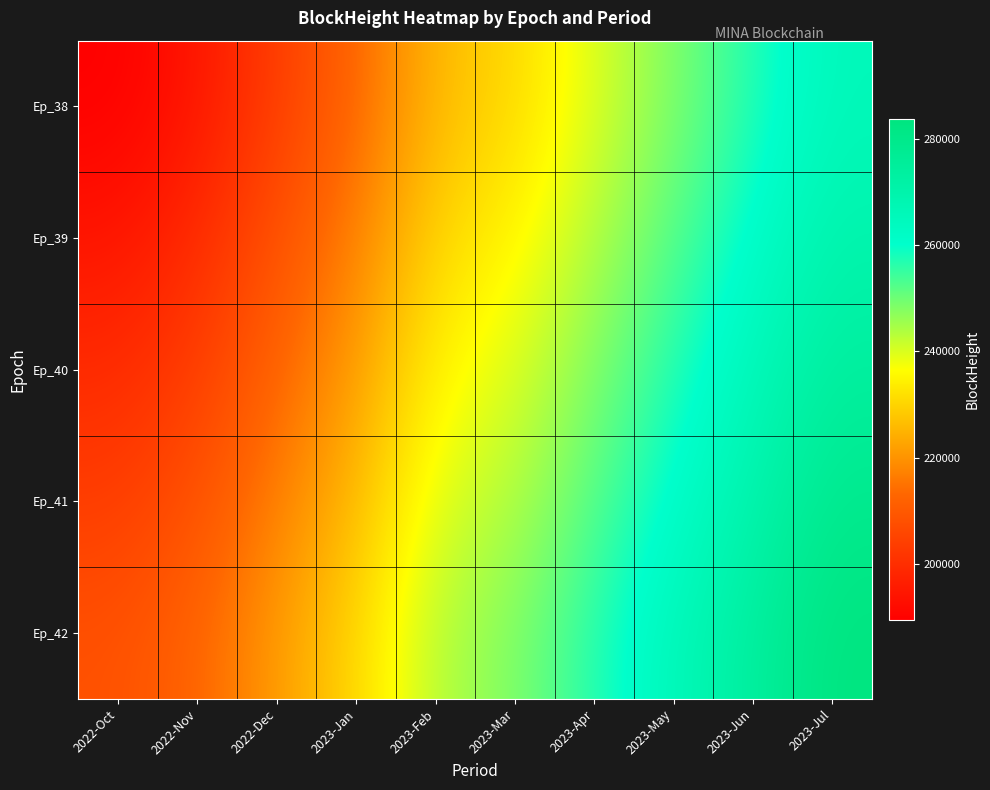

Rank the series by their average value, from lowest to highest.

Ep_38, Ep_39, Ep_40, Ep_41, Ep_42